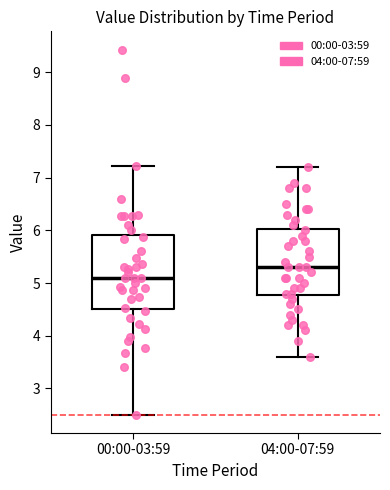

Which box is the tallest, from its lower edge to its upper edge?

00:00-03:59